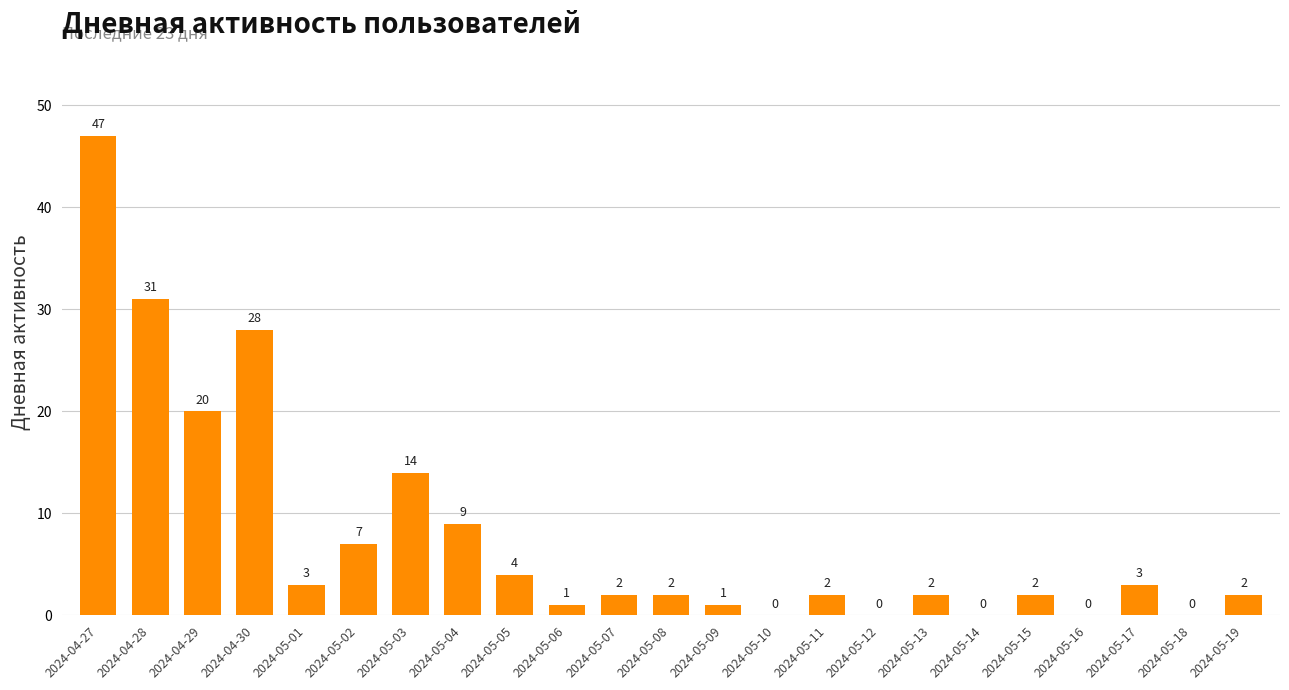

Where does the data first go above 2?

2024-04-27